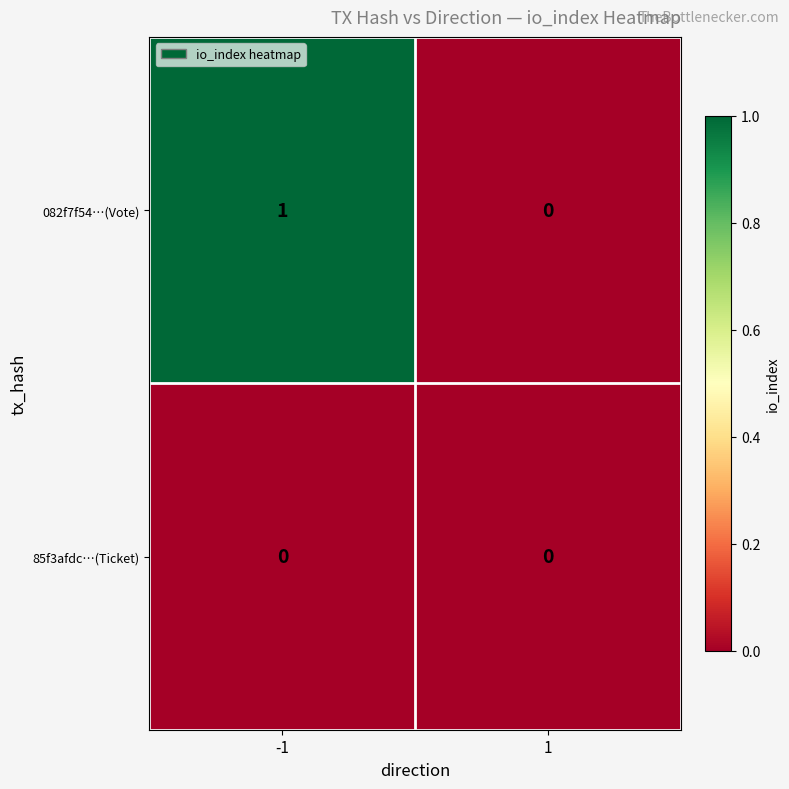

Is the value of 082f7f54…(Vote) at -1 greater than the value of 85f3afdc…(Ticket) at -1?

Yes